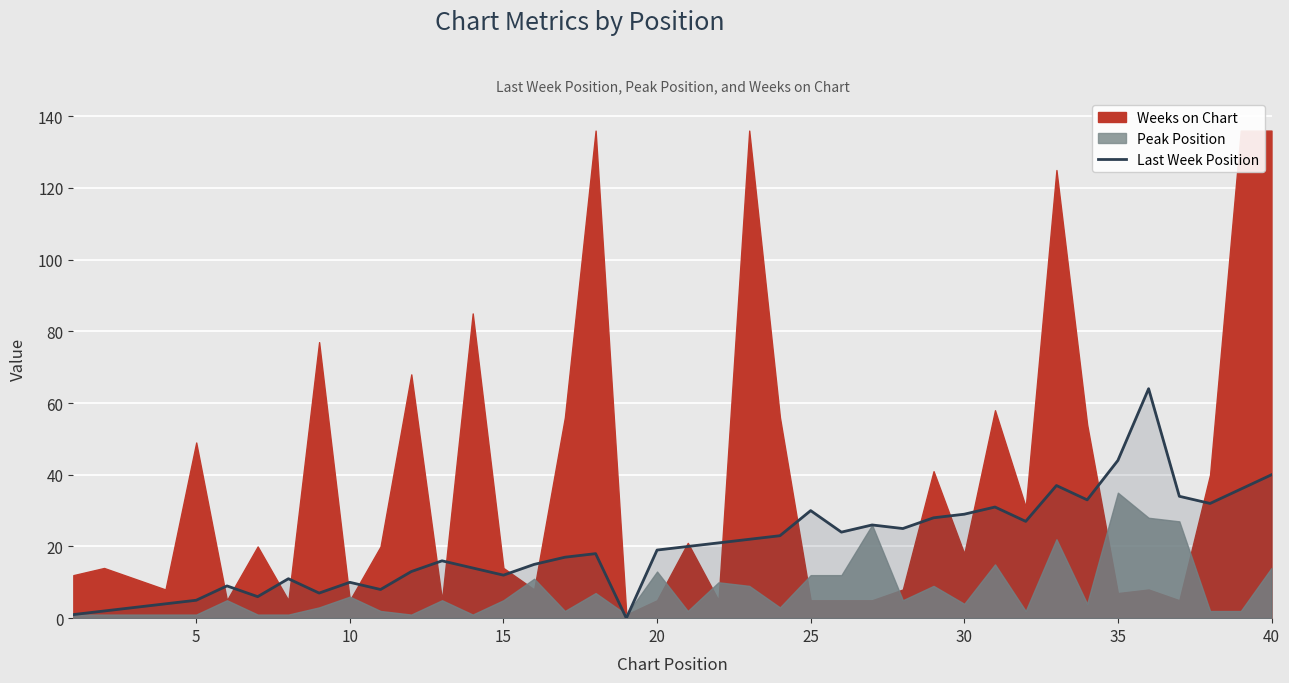

What is the highest value of the Last Week Position series?

64